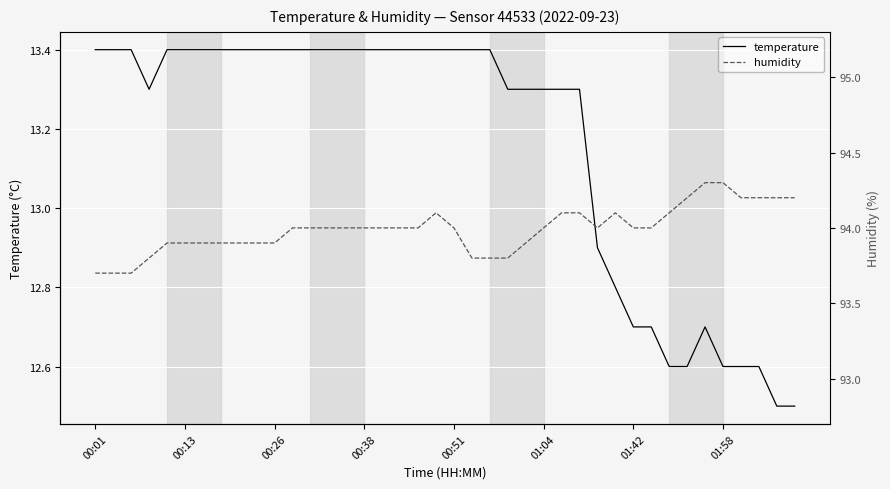

What is the average value of the temperature series?

13.2